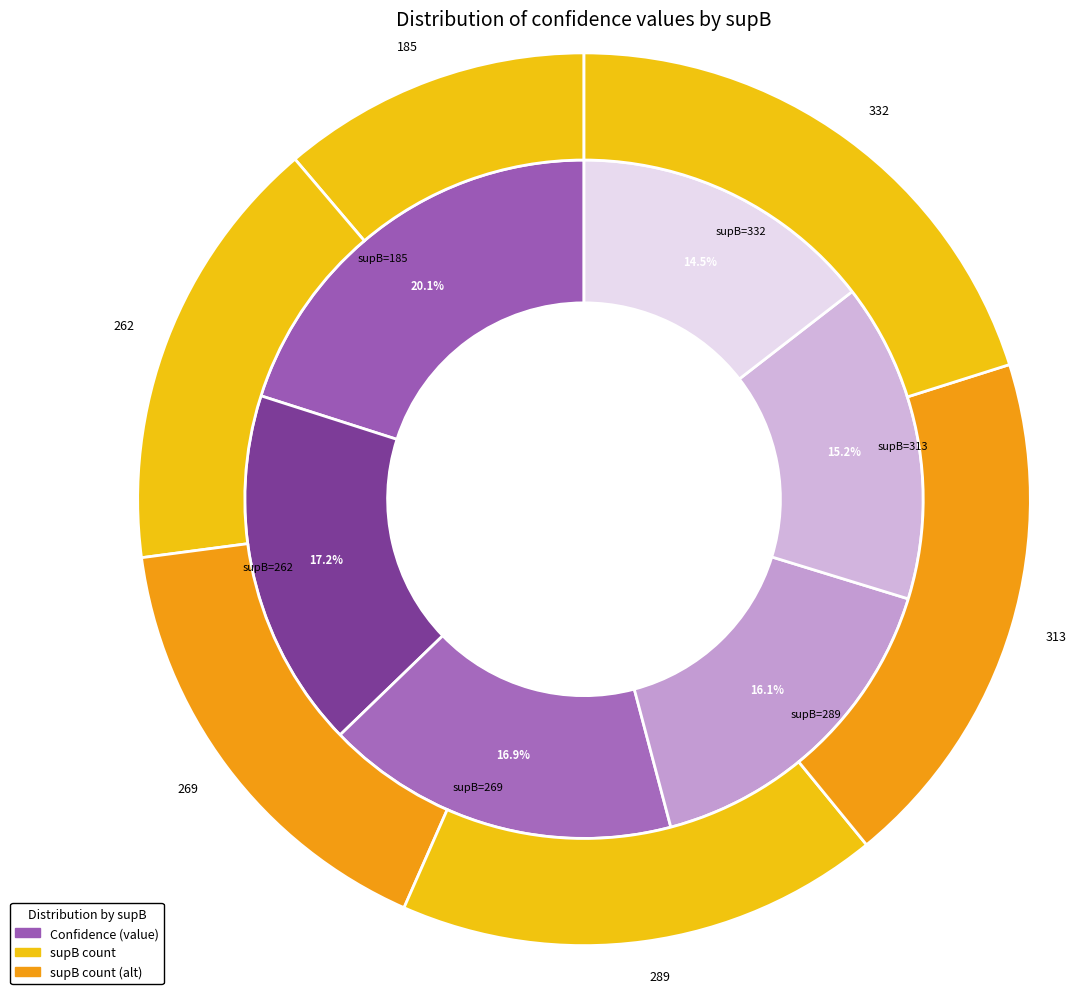

Count the number of slices in the pie.

6